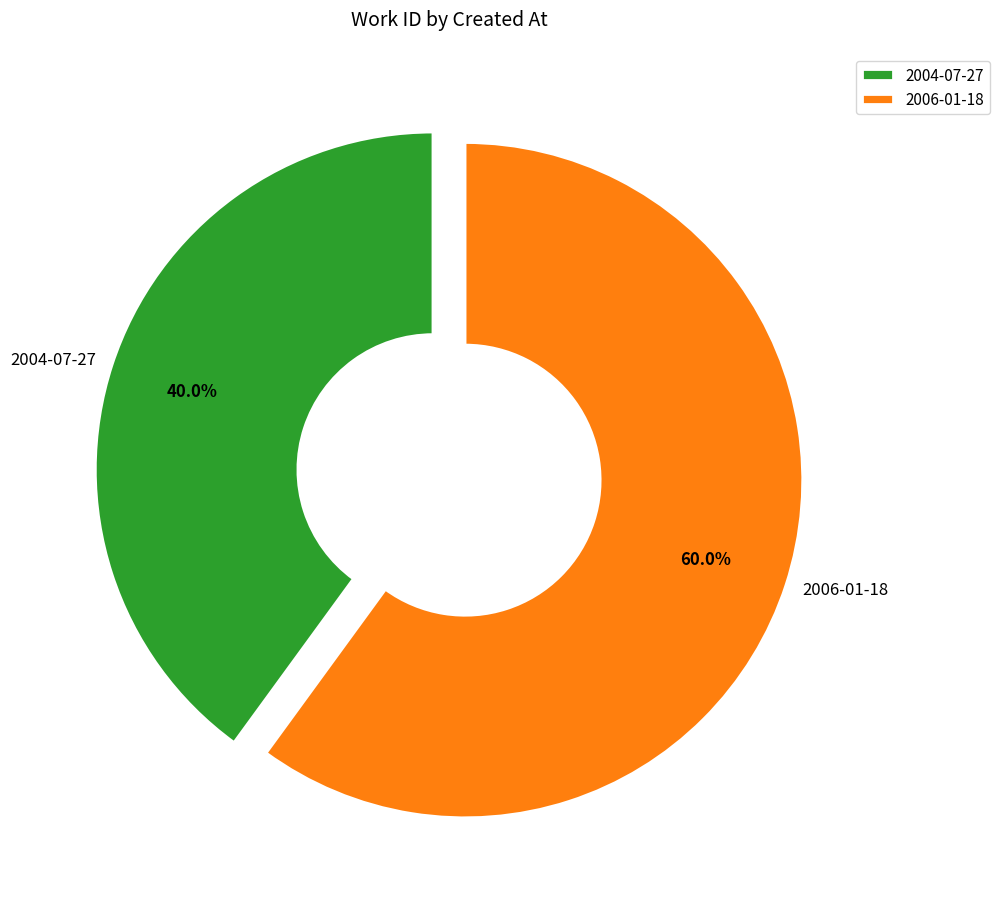

Rank the categories by value from lowest to highest.

2004-07-27, 2006-01-18